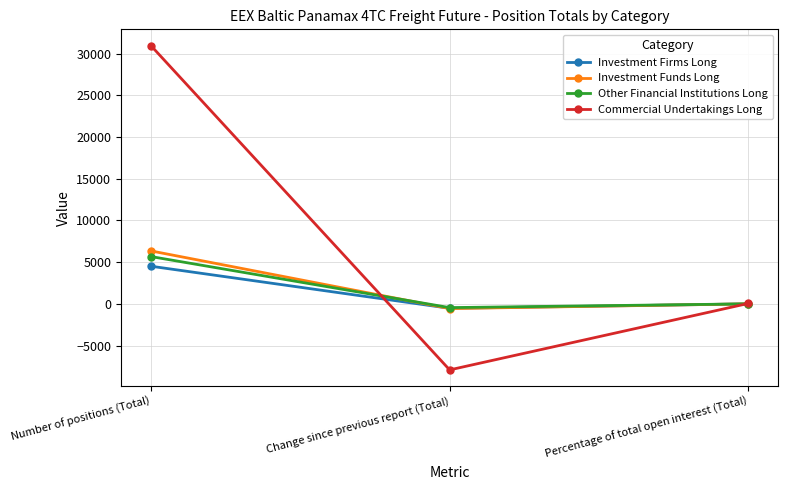

What is the average value of the Other Financial Institutions Long series?

1750.5